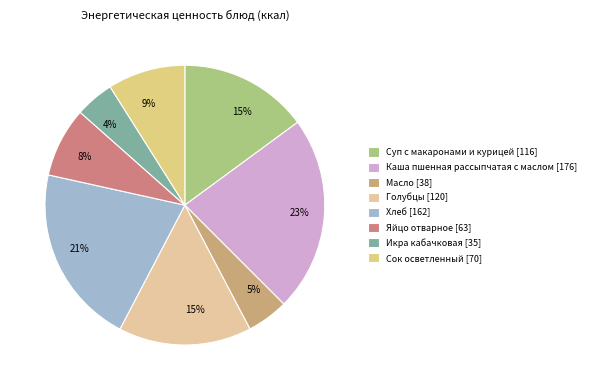

What is the largest slice in the pie chart?

Каша пшенная рассыпчатая с маслом